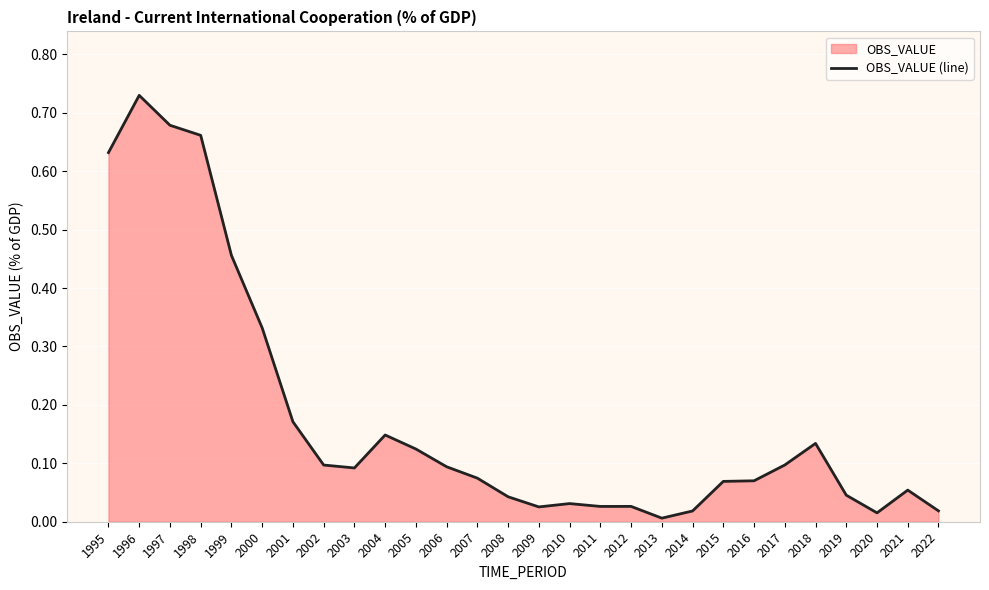

List the labels in order of value, smallest first.

2013, 2020, 2014, 2022, 2009, 2011, 2012, 2010, 2008, 2019, 2021, 2015, 2016, 2007, 2003, 2006, 2002, 2017, 2005, 2018, 2004, 2001, 2000, 1999, 1995, 1998, 1997, 1996